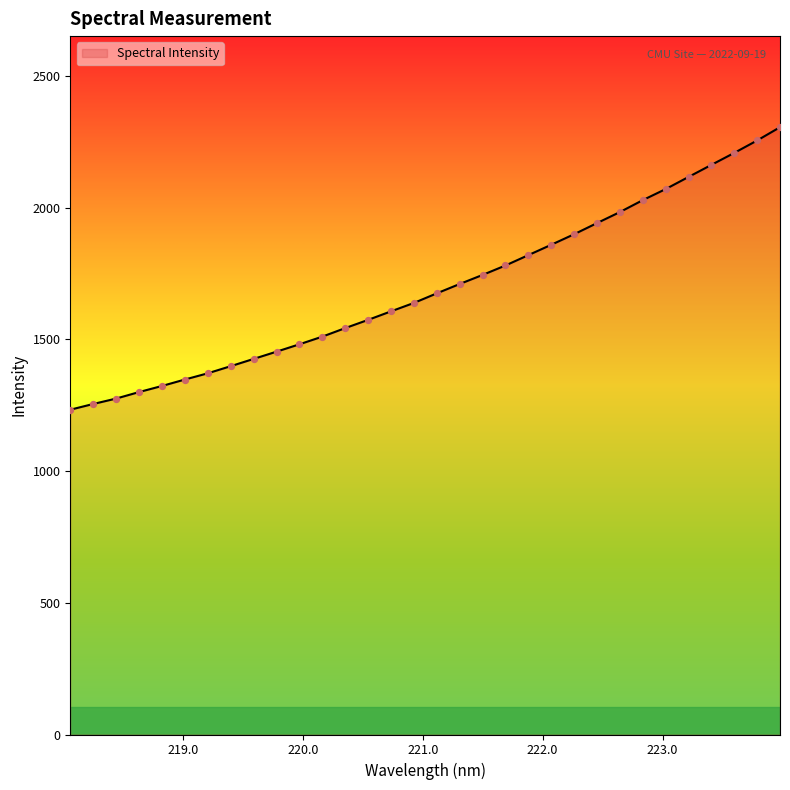

What is the smallest value displayed?

1232.7